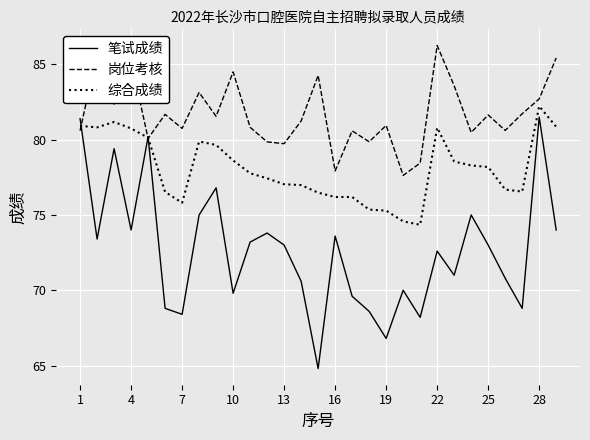

Which series has the largest range (max minus min)?

笔试成绩